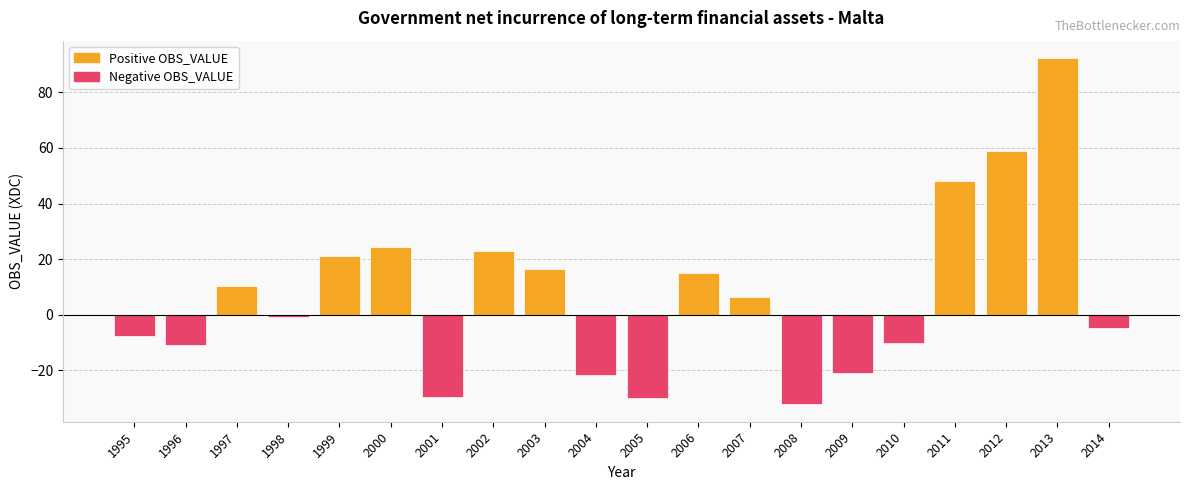

Which label corresponds to the largest value in the chart?

2013